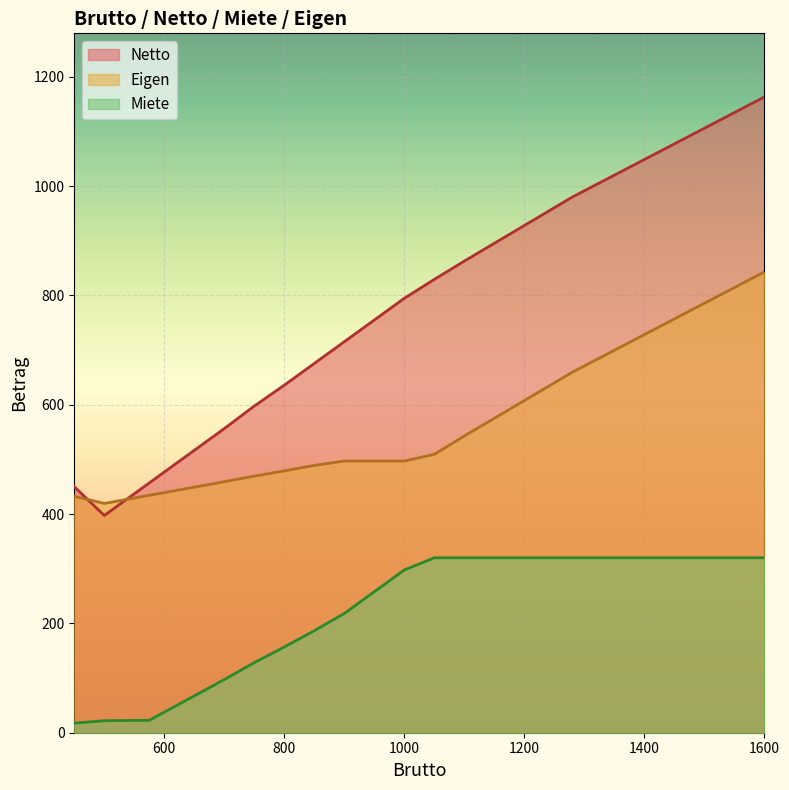

True or false: Miete has a value of 320.0 at 1600.

True